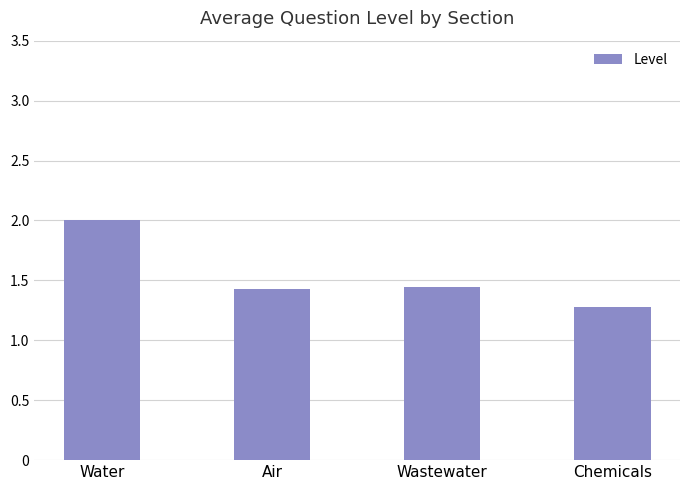

Approximately how many times larger is the value at Air compared to Chemicals?

1.1